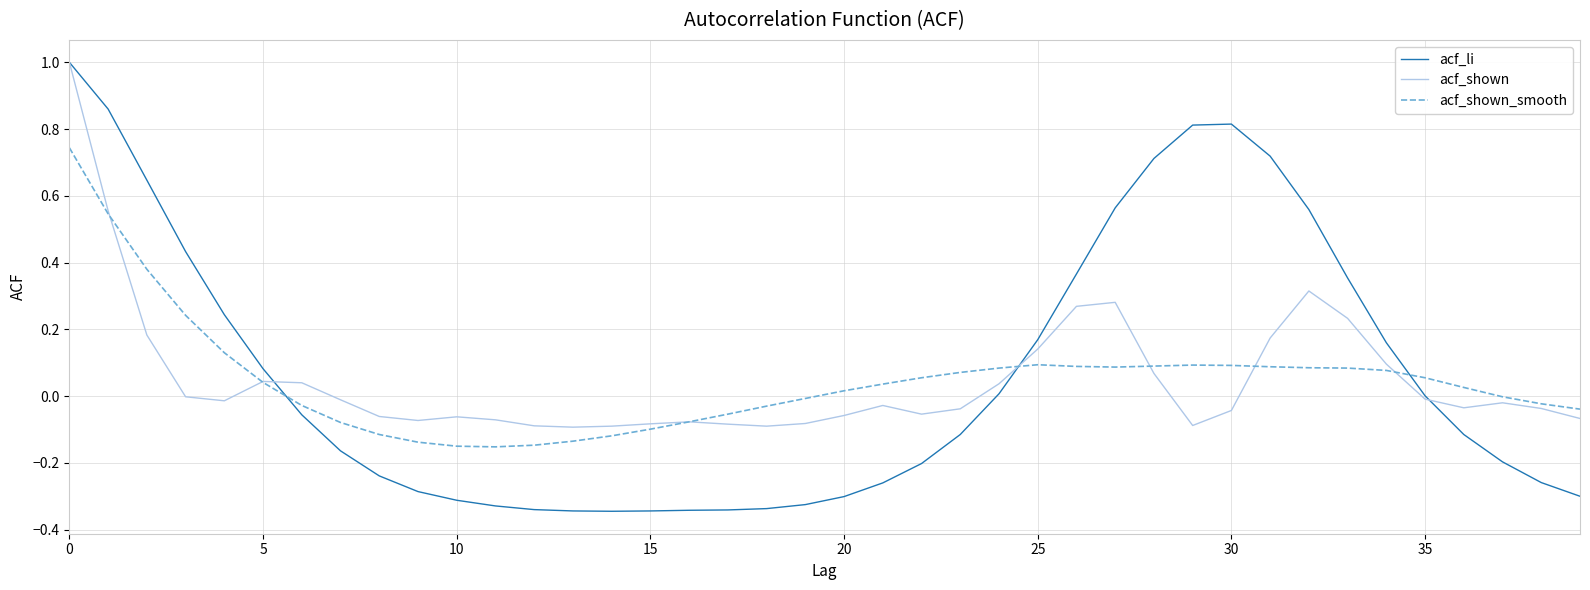

What is the greatest value displayed?

1.0